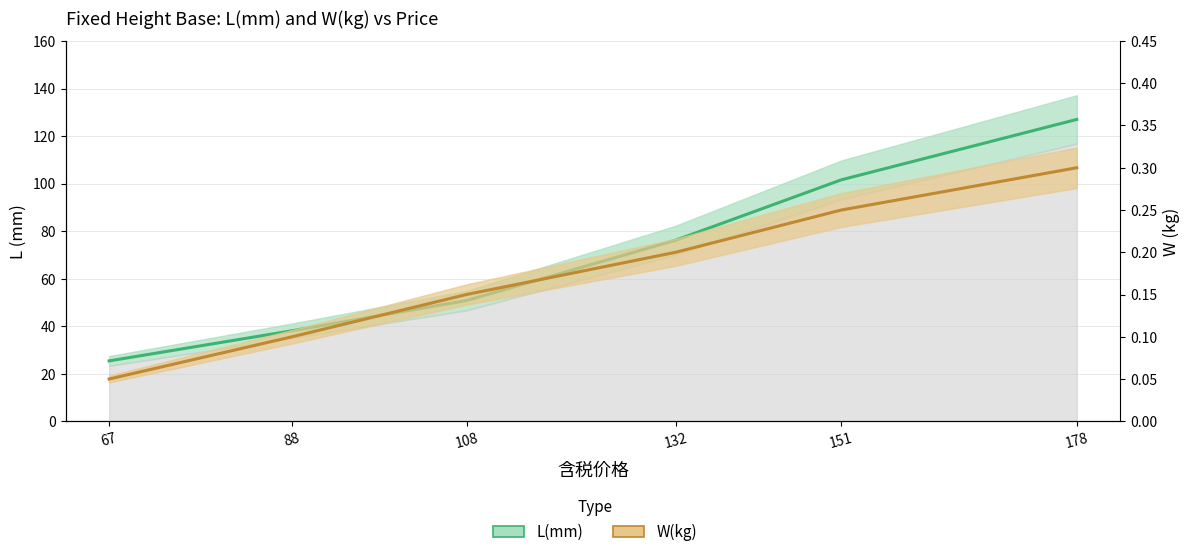

How many data points does each series have?

6